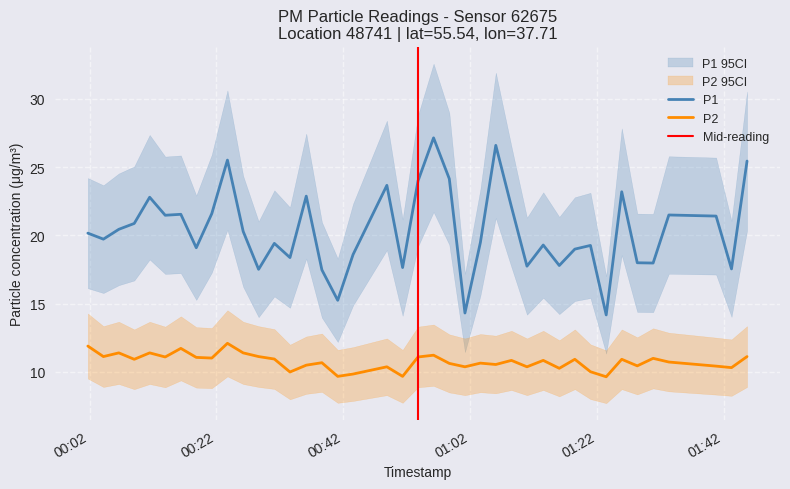

What is the minimum value for P2?

9.7